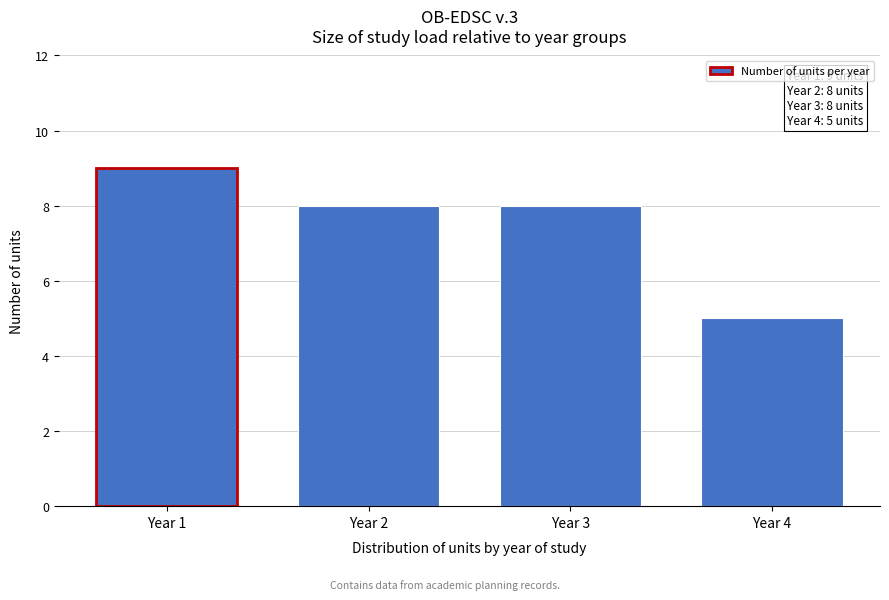

Reading right to left, transcribe all the data shown in this chart.

Year 4=5	Year 3=8	Year 2=8	Year 1=9